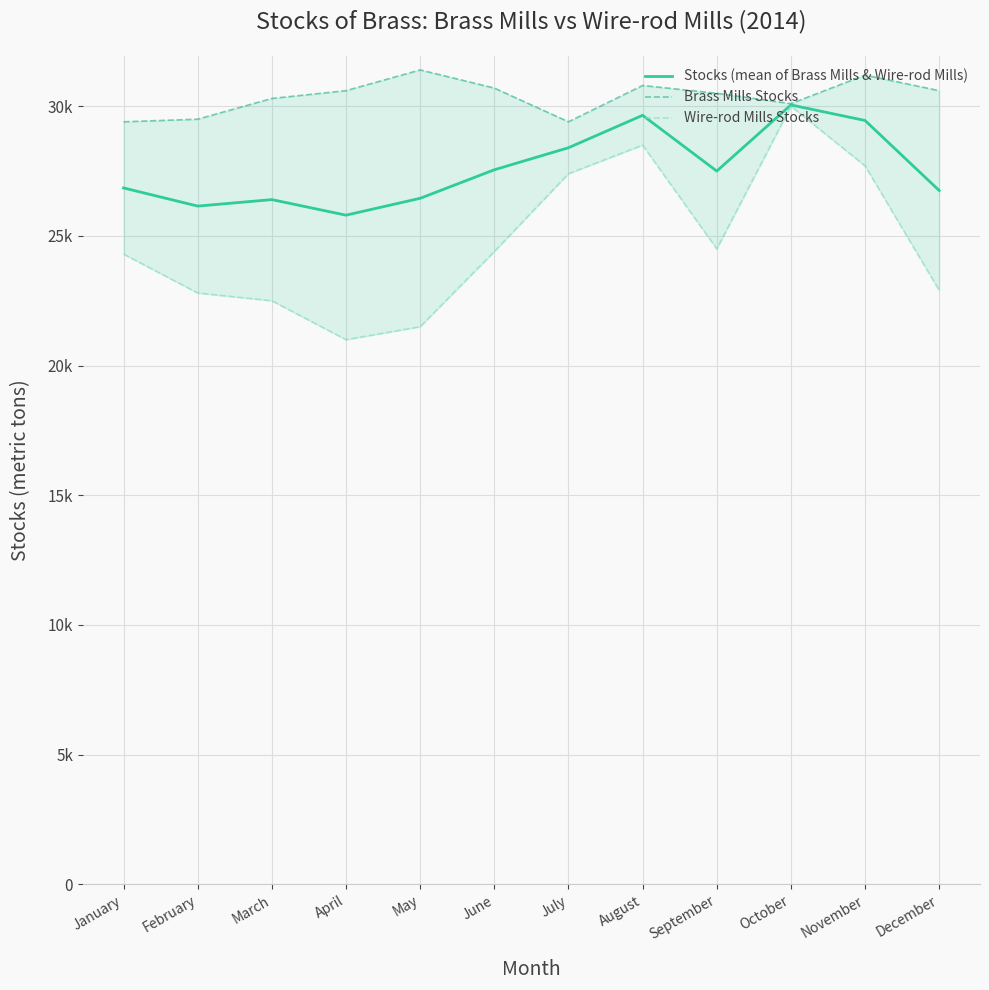

What is the value of the Stocks (mean of Brass Mills & Wire-rod Mills) point at the 10th from the left?

30050